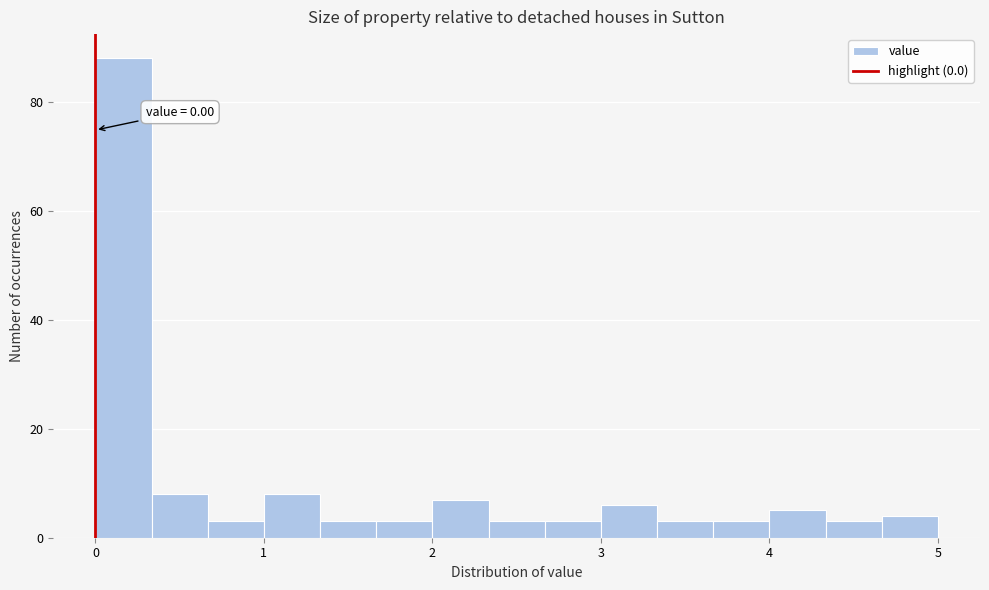

Read against the x-axis, roughly where is the centre of the tallest bar?

0.2